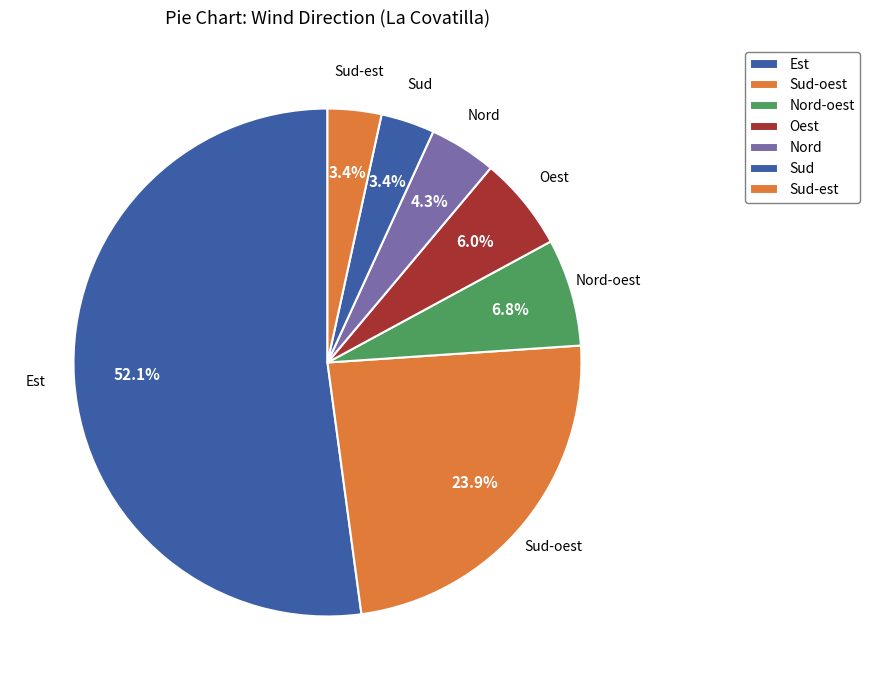

The Est slice represents 20% of the pie. True or false?

False